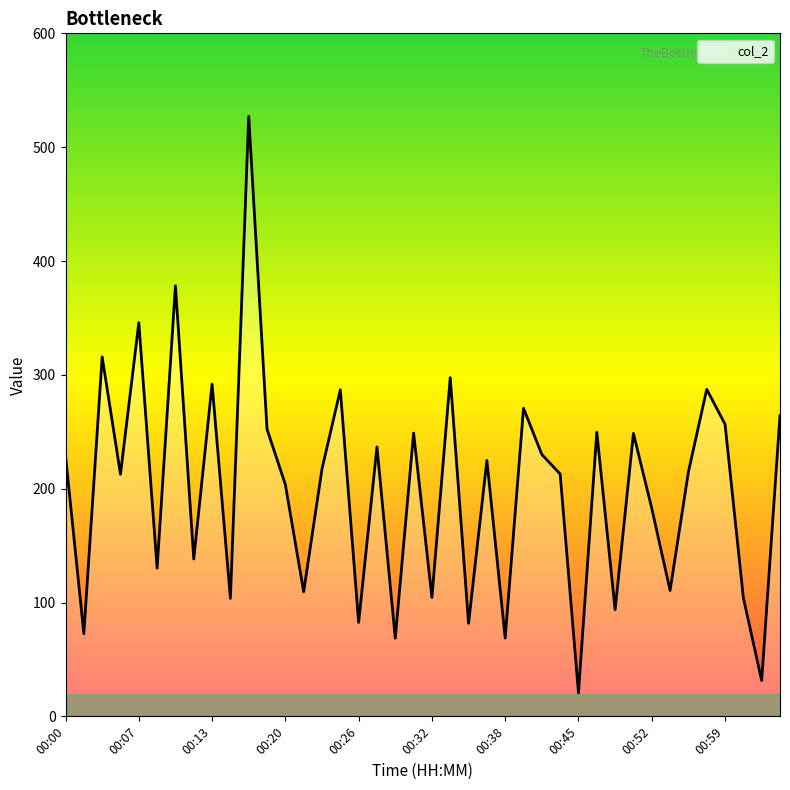

What is the minimum value shown in the chart?

20.7